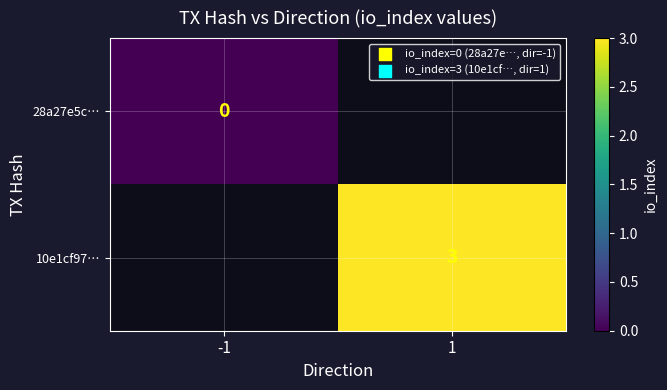

The 10e1cf97… series shows 5 at 1. True or false?

False